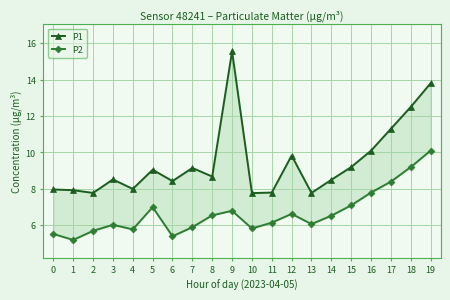

What is the value of the P2 point at the 8th from the left?

5.9